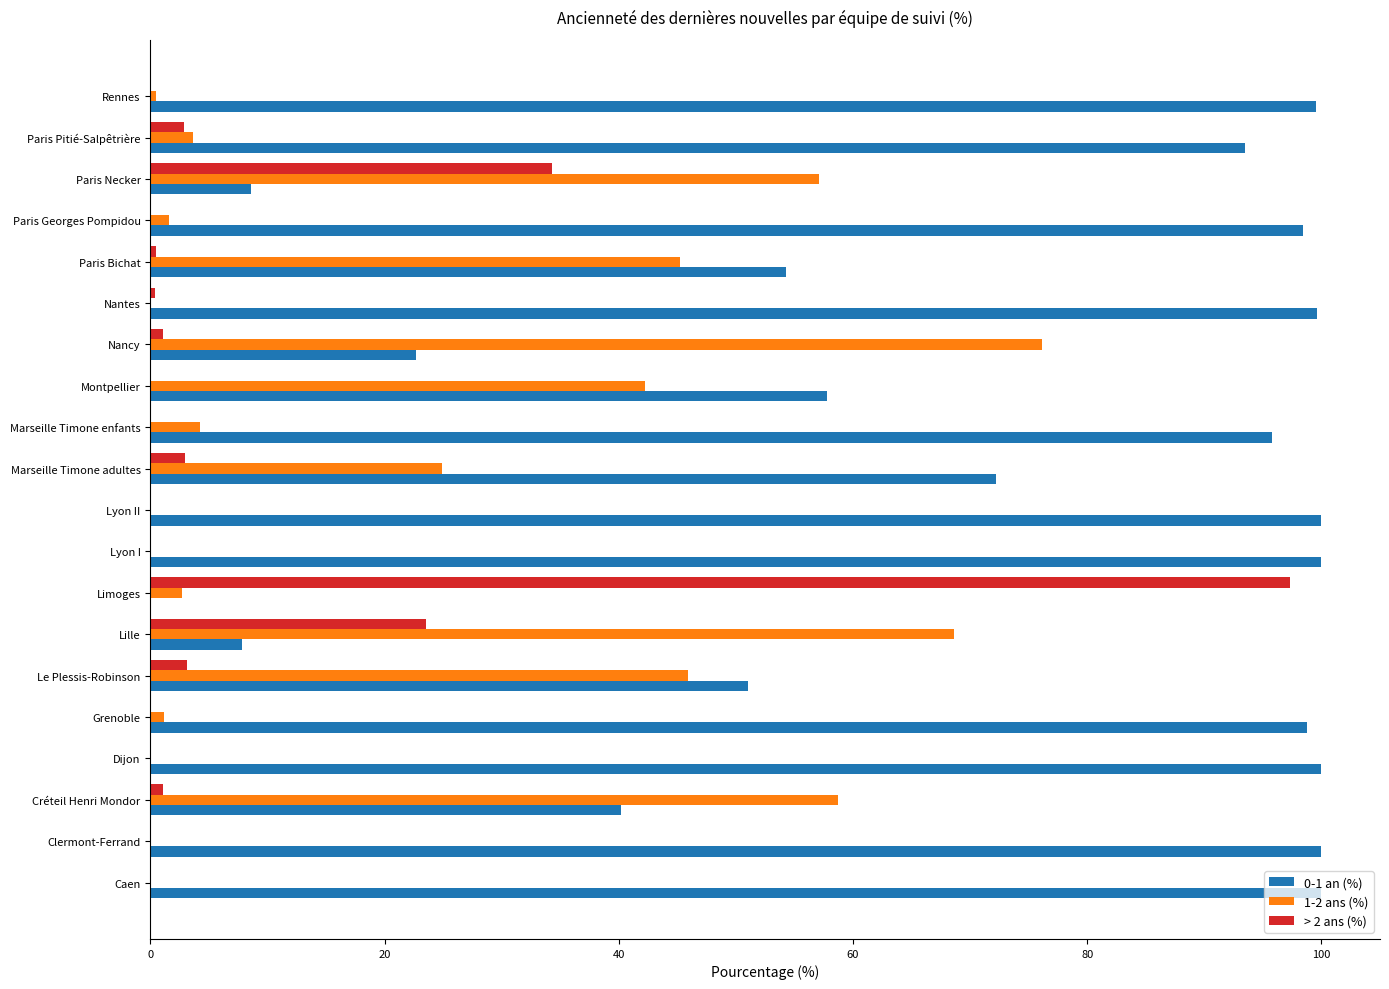

Which series changed the most between Caen and Paris Necker?

0-1 an (%)